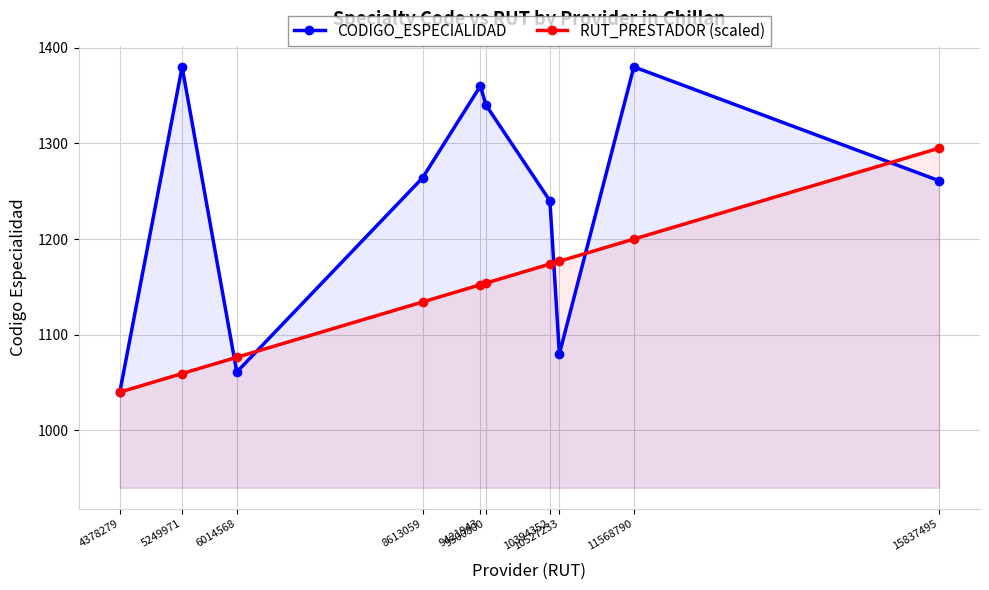

What are all the series names shown in the legend?

CODIGO_ESPECIALIDAD, RUT_PRESTADOR (scaled)